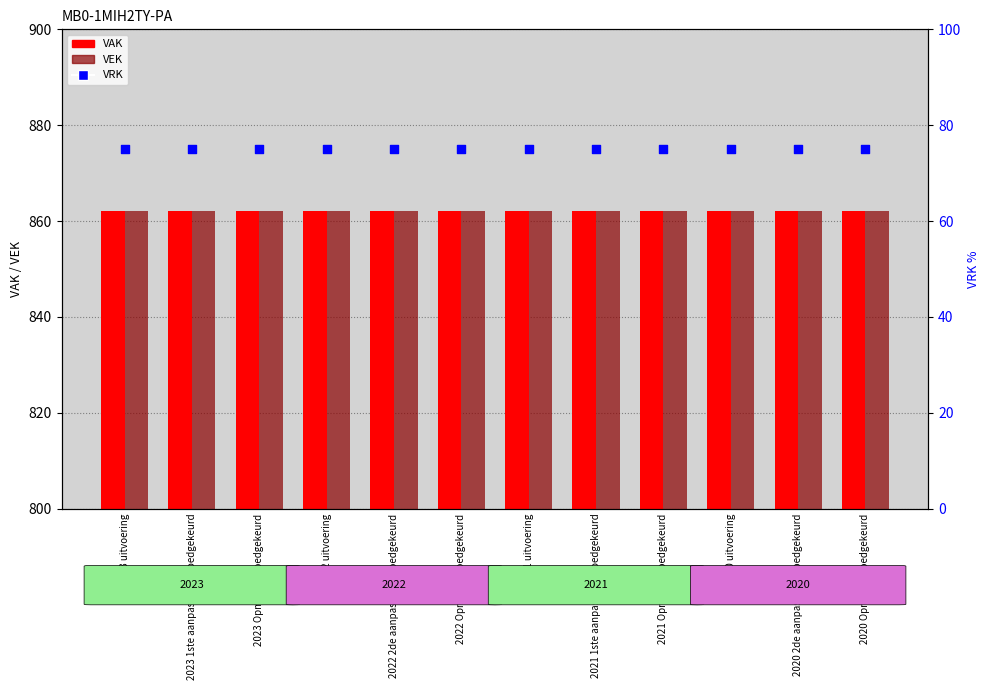

Which series contains the lowest Y value?

VRK (percentile)